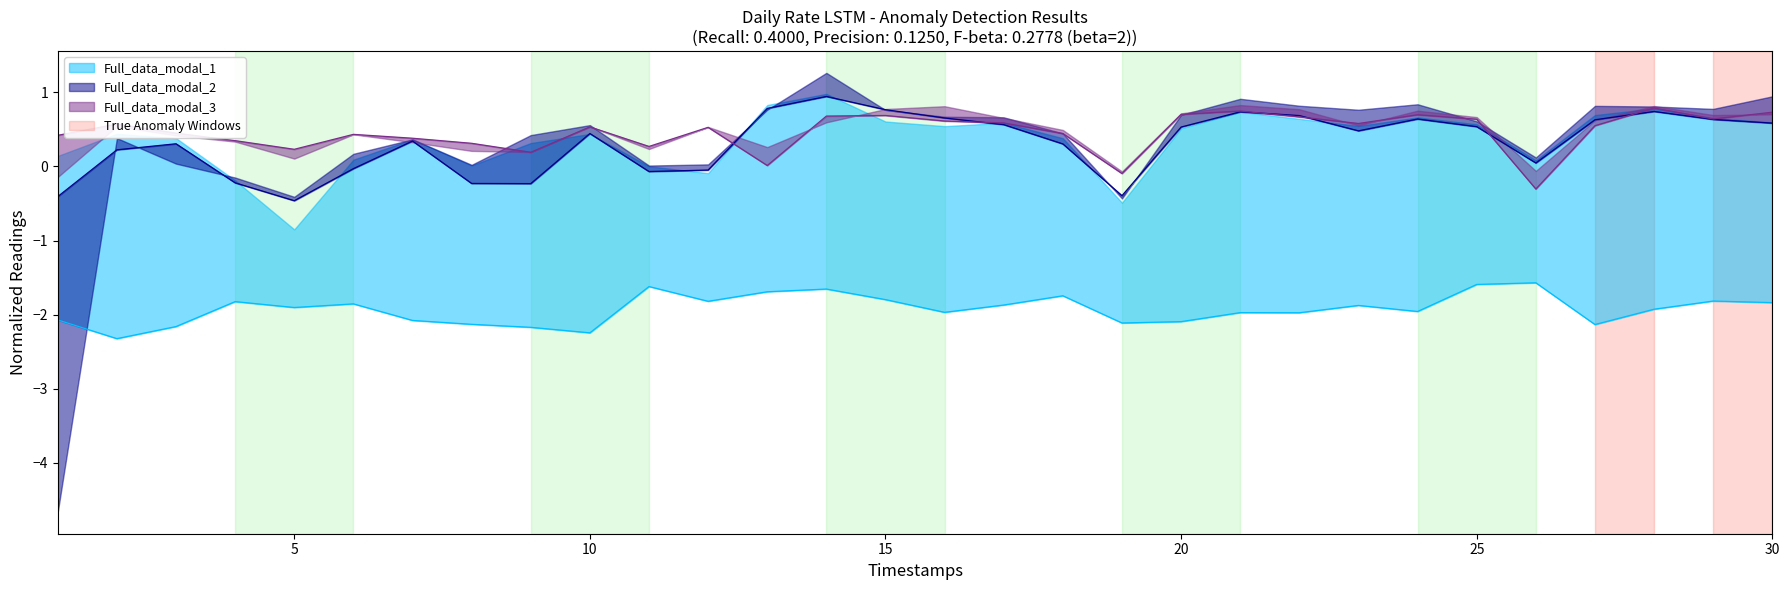

Between 12 and 18, which is larger?

18